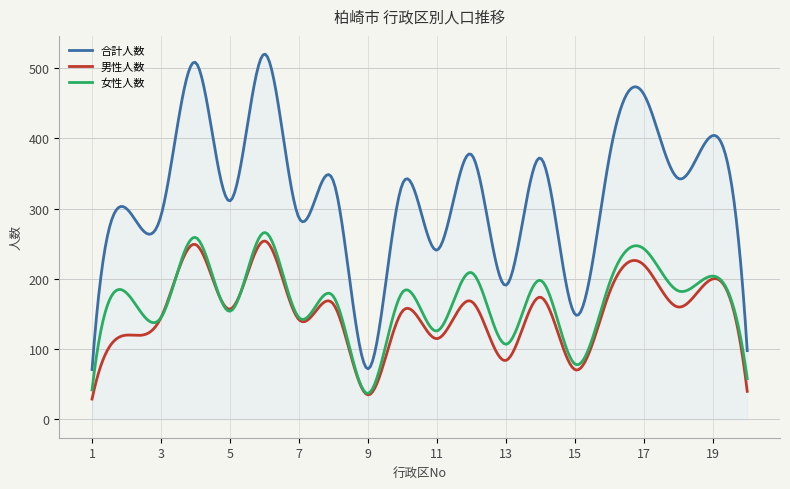

What is the maximum value for 合計人数?

519.8